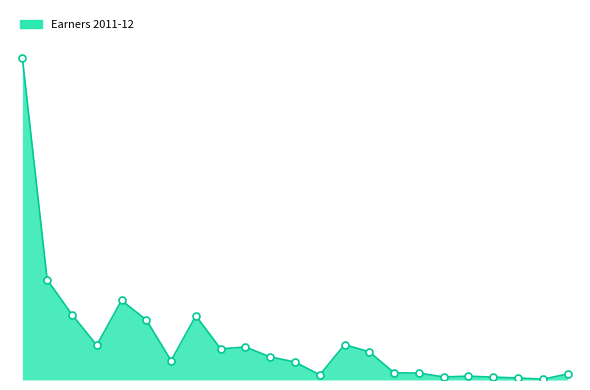

Rank the categories by value from lowest to highest.

Rest of NT, Greater Darwin, Northern Territory, Greater Hobart, Rest of Tas., Rest of SA, Australian Capital Territory, Tasmania, Rest of WA, Greater Adelaide, Rest of Vic., South Australia, Greater Perth, Greater Brisbane, Rest of Qld, Rest of NSW, Western Australia, Greater Melbourne, Queensland, Greater Sydney, Victoria, New South Wales, Australia